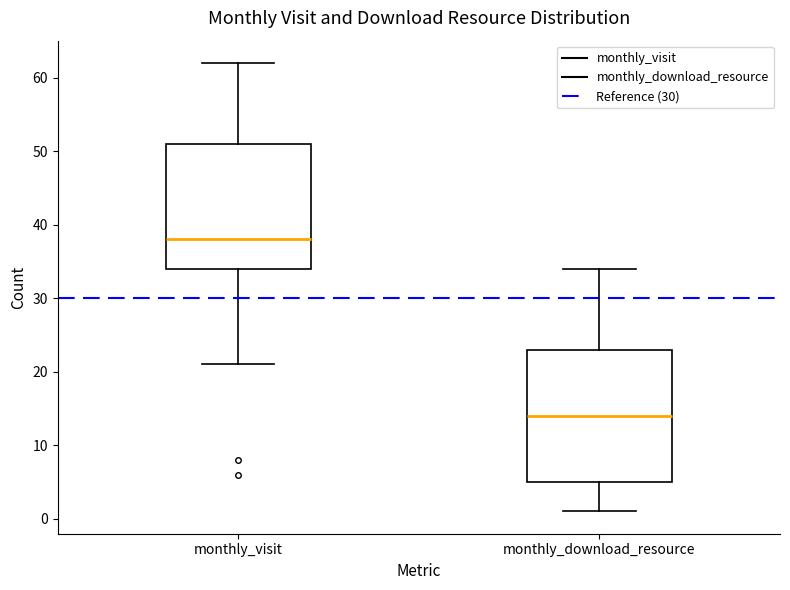

Comparing the boxes themselves (not the whiskers), which one is the tallest?

monthly_download_resource